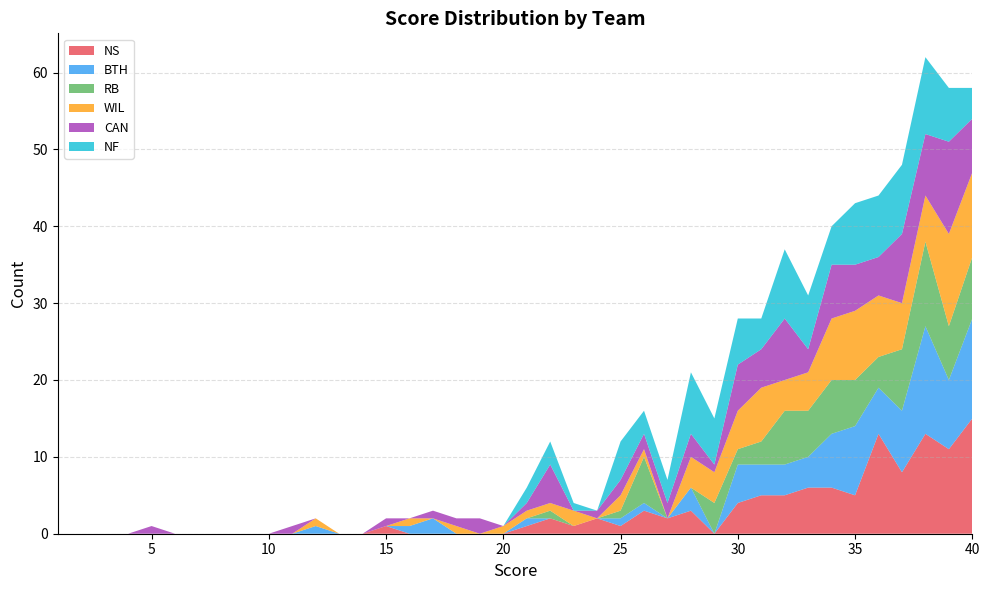

Reading left to right, what are all the values shown in this chart?

NS: 1=0	2=0	3=0	4=0	5=0	6=0	7=0	8=0	9=0	10=0	11=0	12=0	13=0	14=0	15=1	16=0	17=0	18=0	19=0	20=0	21=1	22=2	23=1	24=2	25=1	26=3	27=2	28=3	29=0	30=4	31=5	32=5	33=6	34=6	35=5	36=13	37=8	38=13	39=11	40=15
BTH: 1=0	2=0	3=0	4=0	5=0	6=0	7=0	8=0	9=0	10=0	11=0	12=1	13=0	14=0	15=0	16=1	17=2	18=0	19=0	20=0	21=1	22=0	23=0	24=0	25=1	26=1	27=0	28=3	29=0	30=5	31=4	32=4	33=4	34=7	35=9	36=6	37=8	38=14	39=9	40=13
RB: 1=0	2=0	3=0	4=0	5=0	6=0	7=0	8=0	9=0	10=0	11=0	12=0	13=0	14=0	15=0	16=0	17=0	18=0	19=0	20=0	21=0	22=1	23=0	24=0	25=1	26=6	27=0	28=0	29=4	30=2	31=3	32=7	33=6	34=7	35=6	36=4	37=8	38=11	39=7	40=8
WIL: 1=0	2=0	3=0	4=0	5=0	6=0	7=0	8=0	9=0	10=0	11=0	12=1	13=0	14=0	15=0	16=1	17=0	18=1	19=0	20=1	21=1	22=1	23=2	24=0	25=2	26=1	27=0	28=4	29=4	30=5	31=7	32=4	33=5	34=8	35=9	36=8	37=6	38=6	39=12	40=11
CAN: 1=0	2=0	3=0	4=0	5=1	6=0	7=0	8=0	9=0	10=0	11=1	12=0	13=0	14=0	15=1	16=0	17=1	18=1	19=2	20=0	21=1	22=5	23=0	24=1	25=2	26=2	27=2	28=3	29=1	30=6	31=5	32=8	33=3	34=7	35=6	36=5	37=9	38=8	39=12	40=7
NF: 1=0	2=0	3=0	4=0	5=0	6=0	7=0	8=0	9=0	10=0	11=0	12=0	13=0	14=0	15=0	16=0	17=0	18=0	19=0	20=0	21=2	22=3	23=1	24=0	25=5	26=3	27=3	28=8	29=6	30=6	31=4	32=9	33=7	34=5	35=8	36=8	37=9	38=10	39=7	40=4